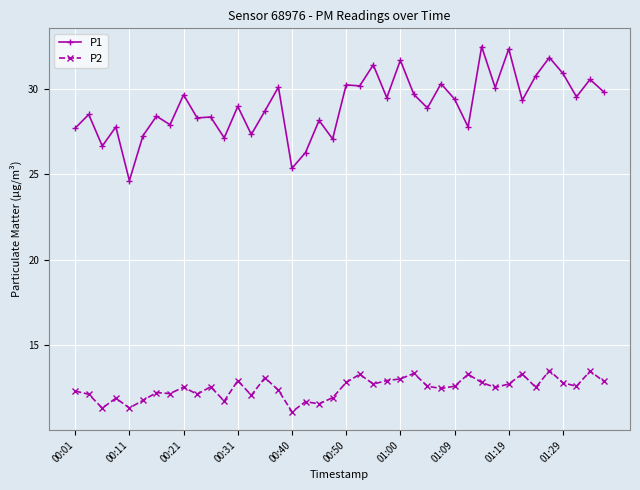

Is this an area chart (filled region under the line)?

No